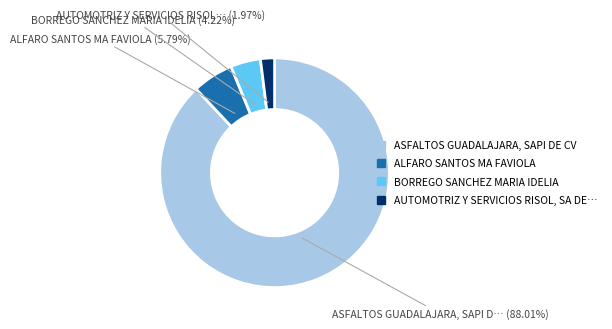

Count the number of slices in the pie.

4